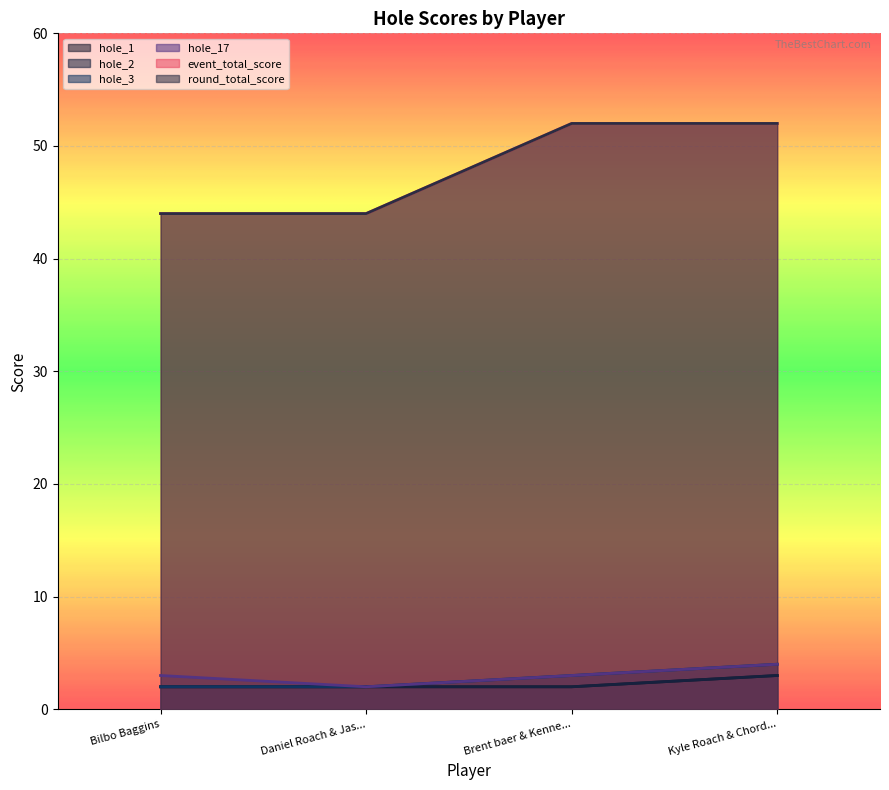

List the labels in order of round_total_score value, smallest first.

Bilbo Baggins, Daniel Roach & Jas..., Brent baer & Kenne..., Kyle Roach & Chord...